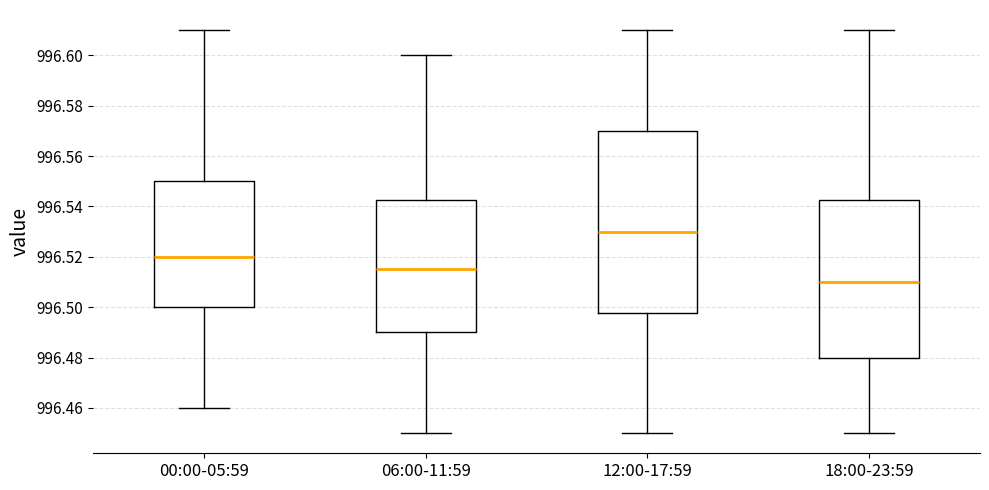

Where does the median line of the box for 18:00-23:59 sit on the y-axis? The values are not printed on the chart, so give them approximately, as read against the axis.

996.510